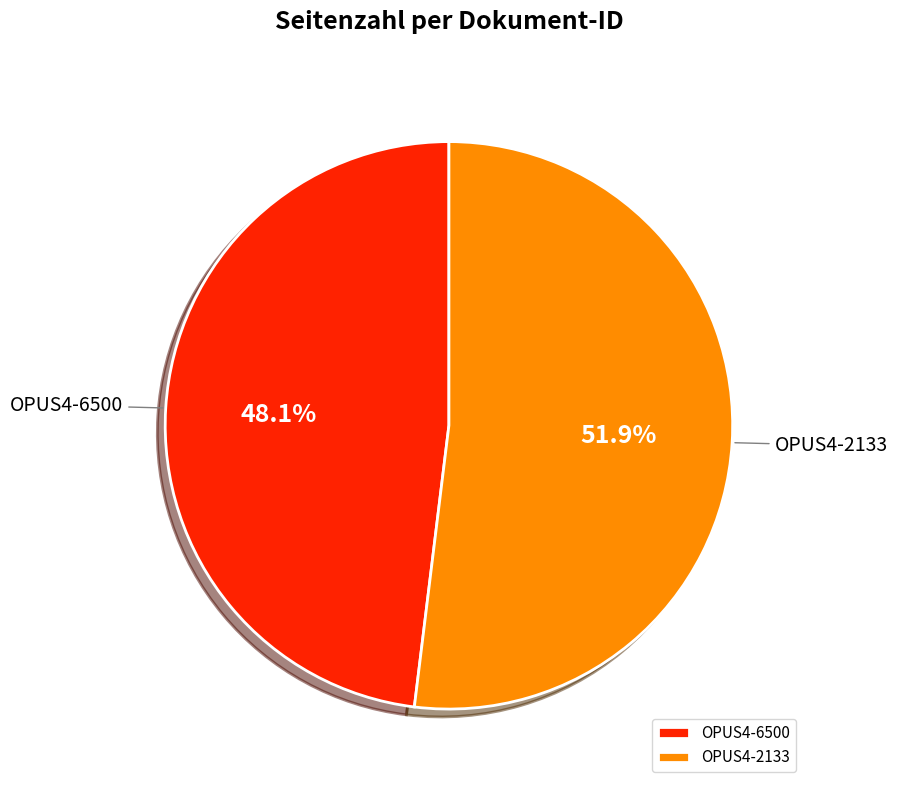

Approximately how many times larger is the value at OPUS4-2133 compared to OPUS4-6500?

1.1